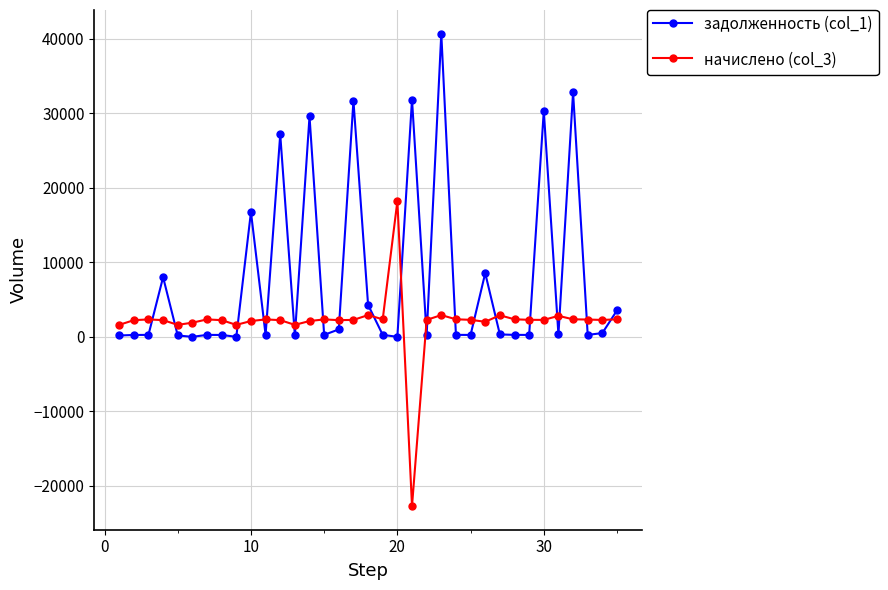

List the series in order of their overall mean, highest first.

задолженность (col_1), начислено (col_3)